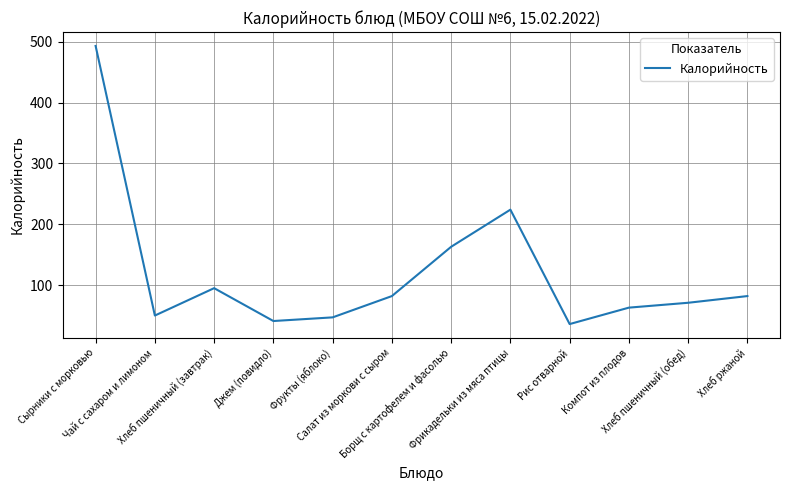

What is the minimum value shown in the chart?

36